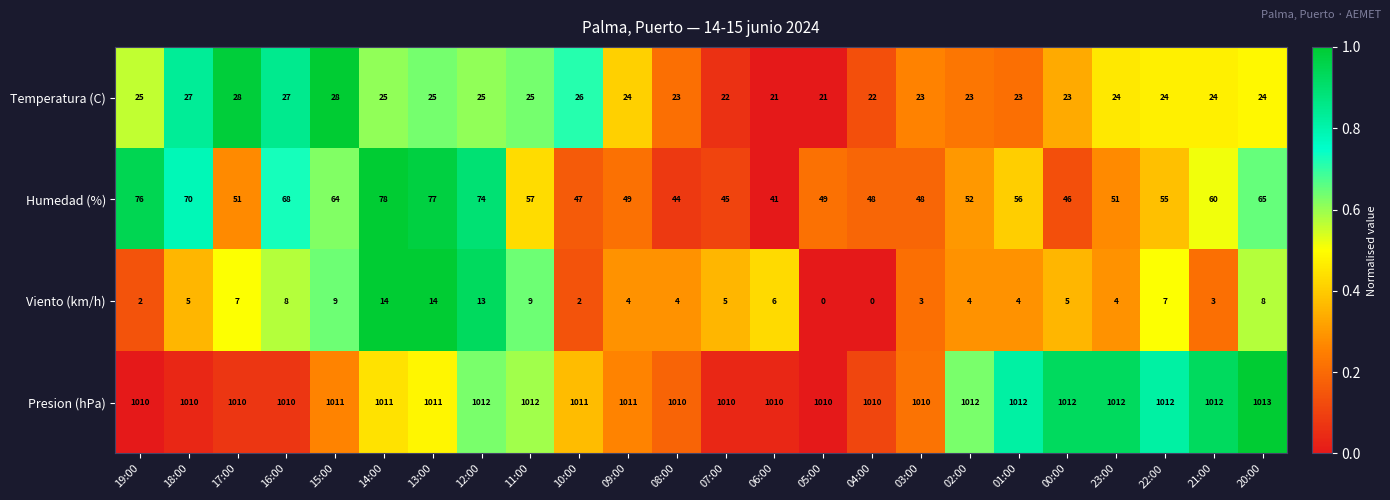

What is the average value of the Humedad (%) series?

57